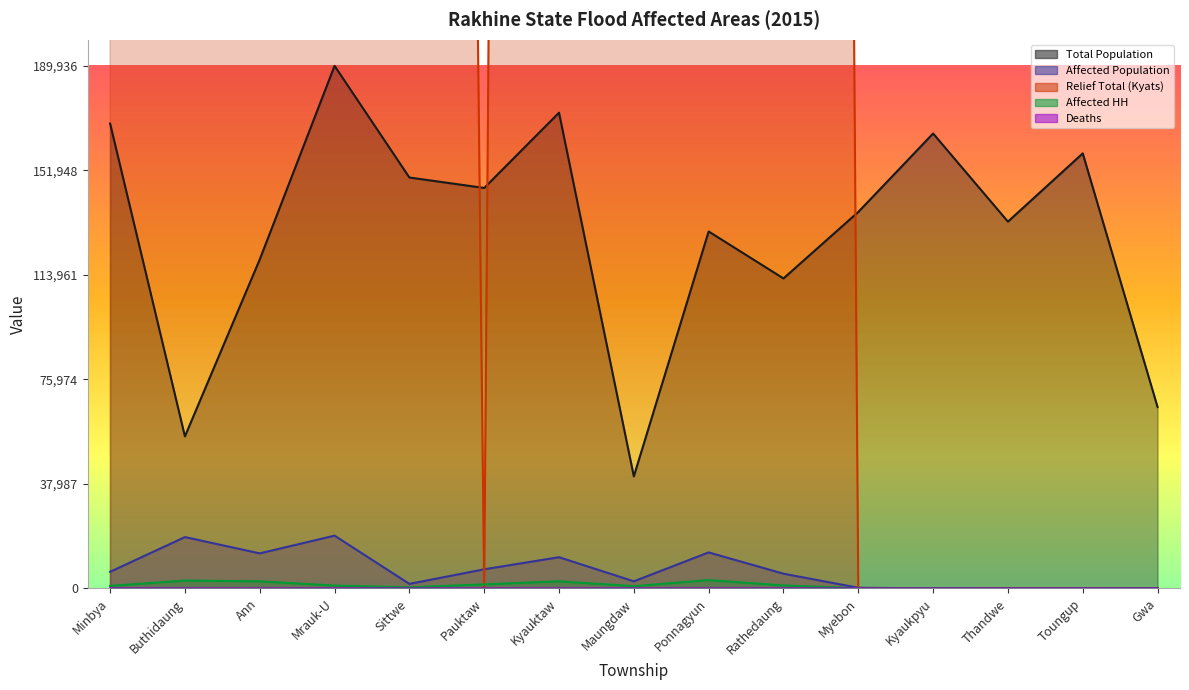

At which label is Affected Population closest to 9588?

Kyauktaw